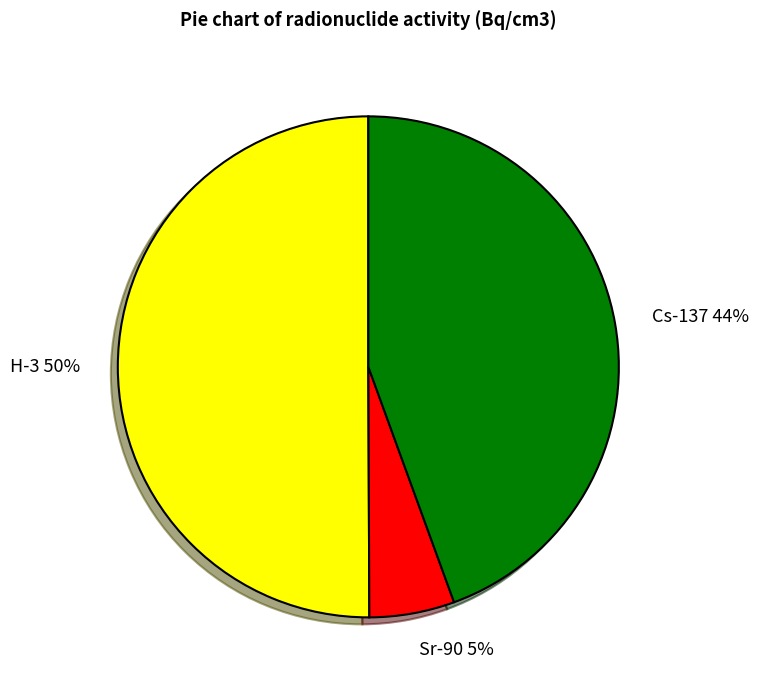

What is the majority slice?

H-3